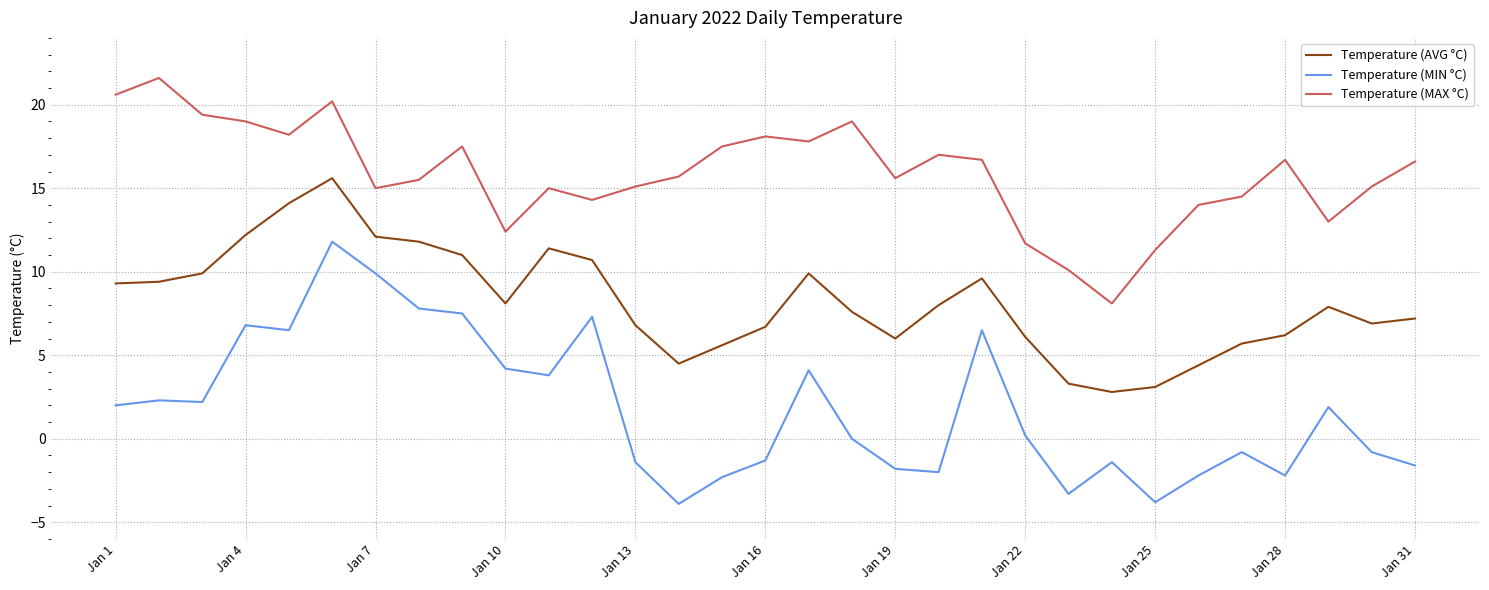

What is the difference between the maximum and minimum values in the Temperature (AVG °C) series?

12.8